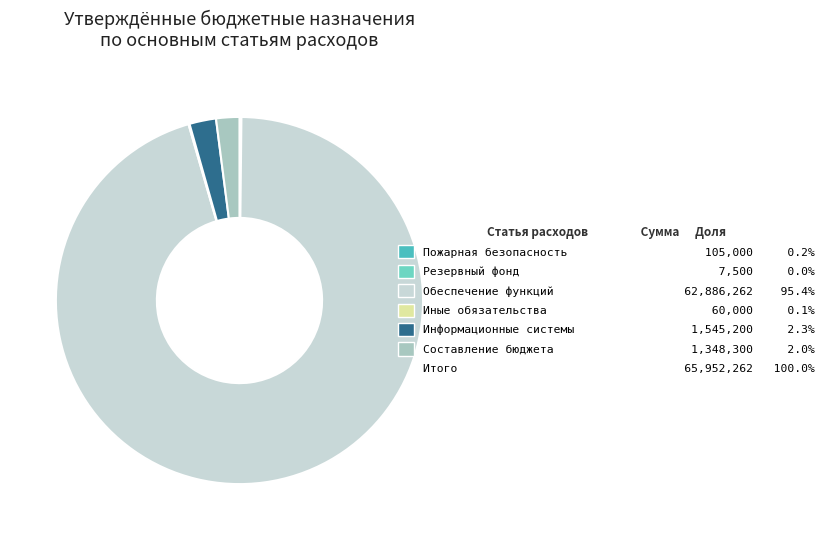

Is there any slice that represents more than half of the pie?

Yes